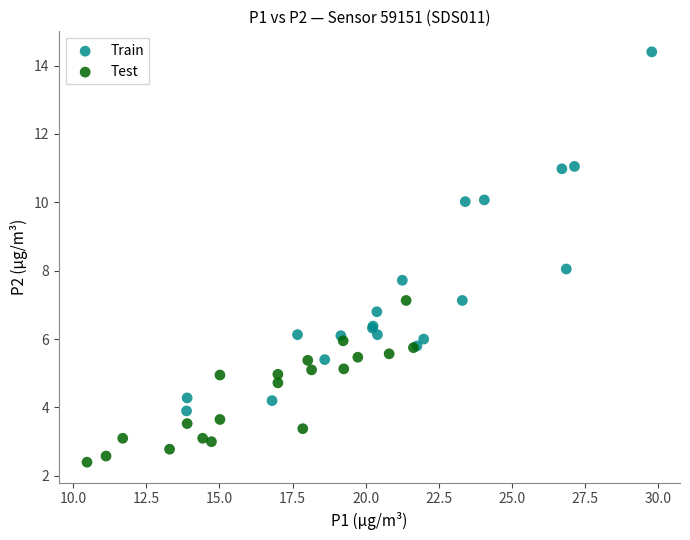

What are all the series names shown in the legend?

Train, Test